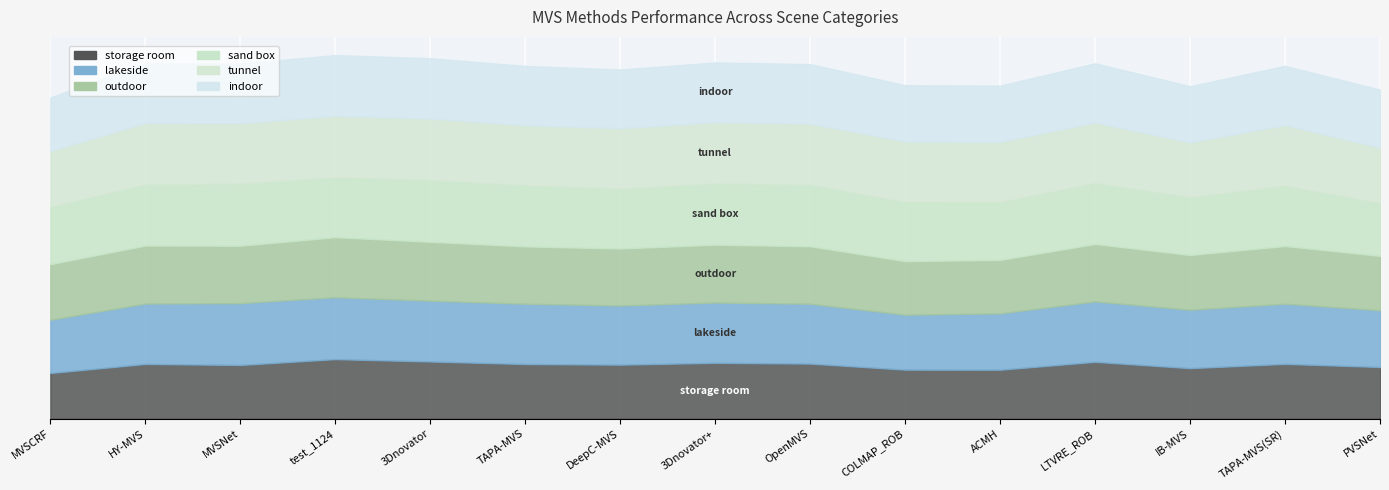

What is the sum of the lakeside values at ACMH and DeepC-MVS?

185.8